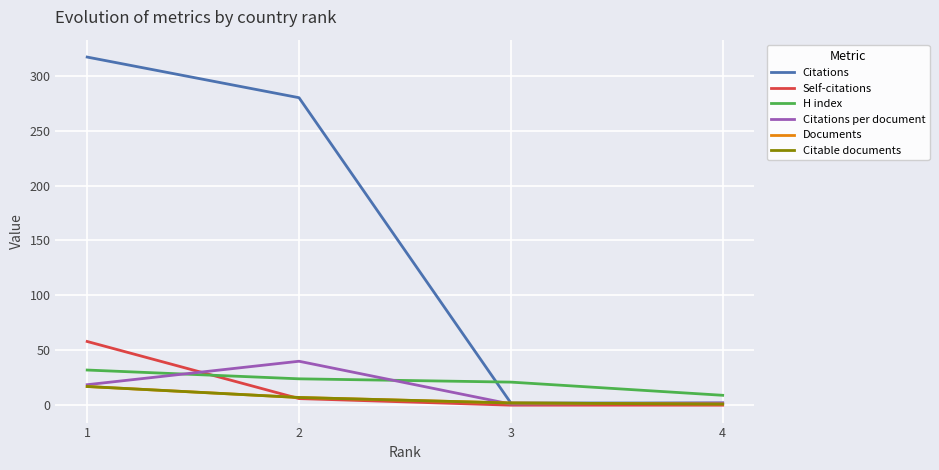

Does the chart display data point markers on the line(s)?

No